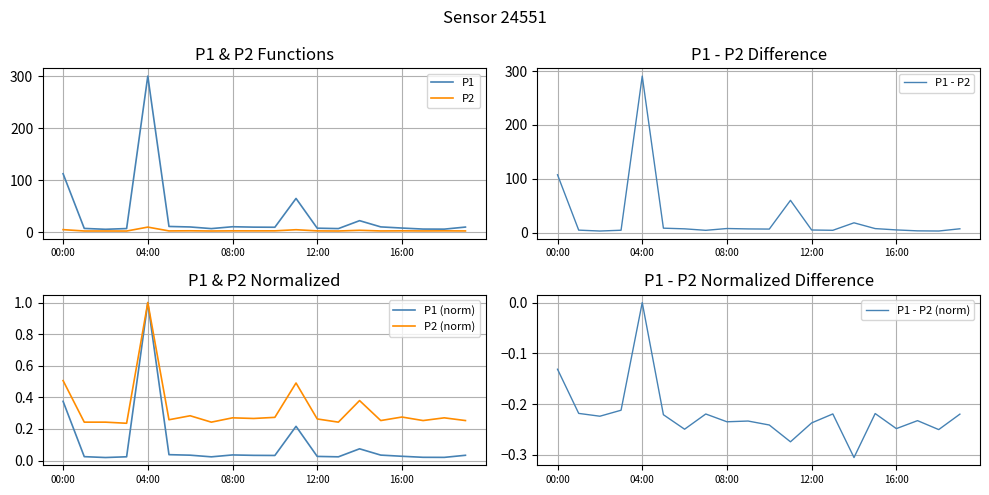

List the series in order of their peak value, highest first.

P1, P1 - P2, P2, P1 (norm), P2 (norm), P1 - P2 (norm)